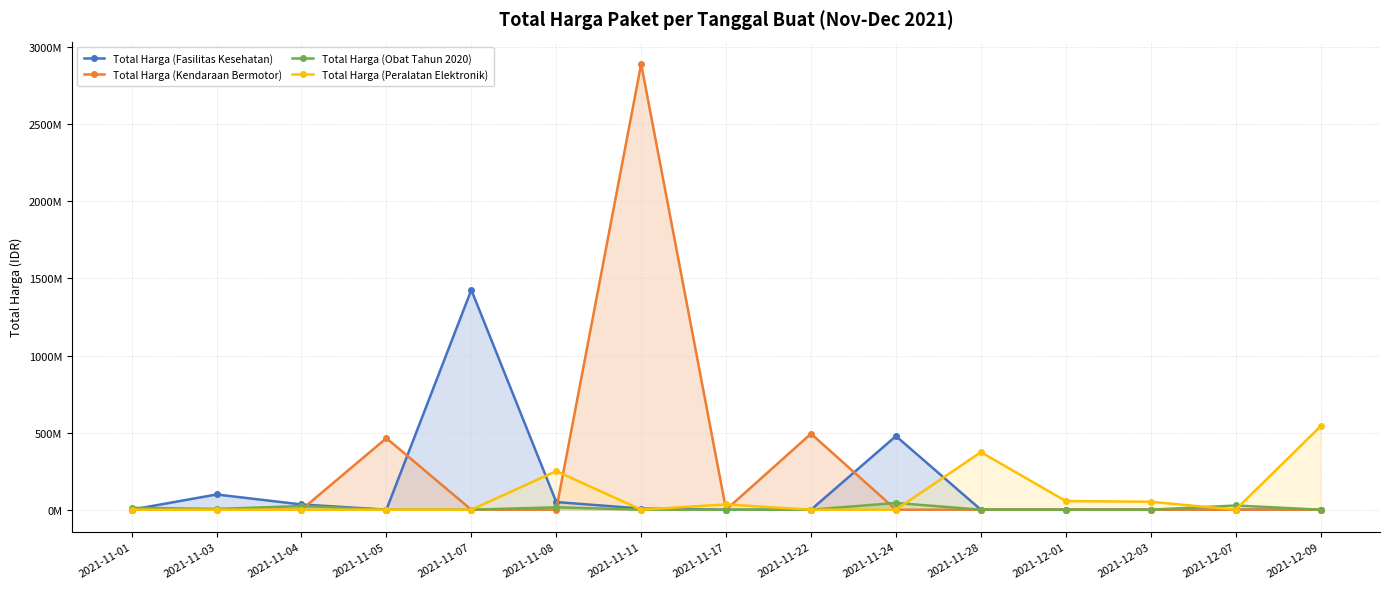

How many values in Total Harga (Fasilitas Kesehatan) are above zero?

7